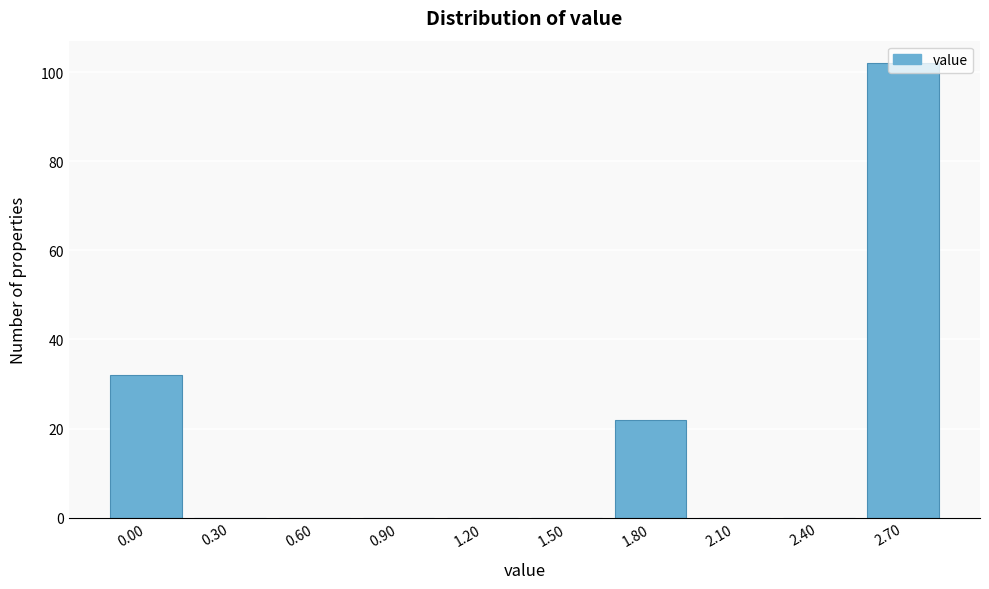

The value at 1.50 is -68. True or false?

False